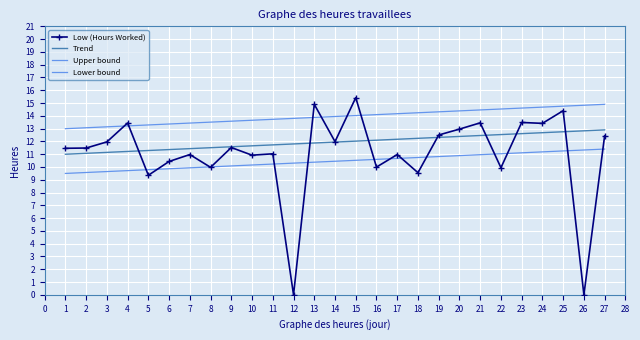

How many series are shown in this chart?

4